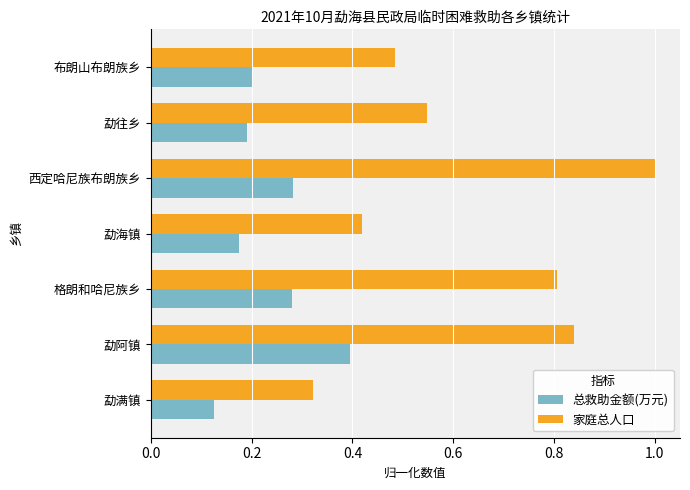

List the series in order of their overall mean, highest first.

家庭总人口, 总救助金额(万元)